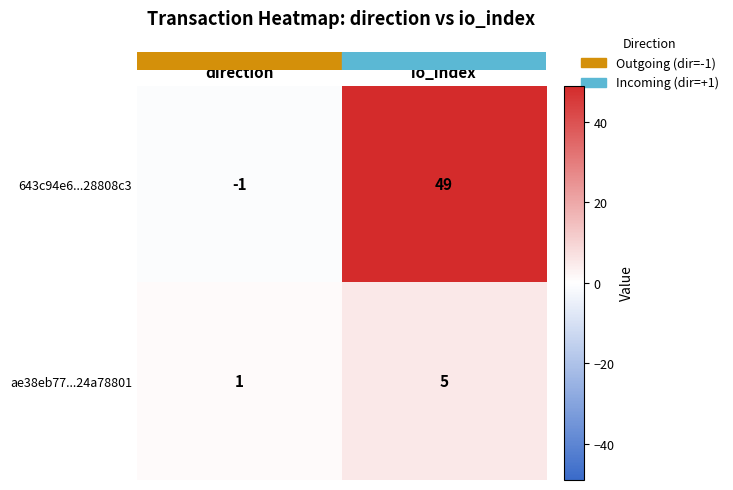

Which series has the largest total across all categories?

643c94e6...28808c3